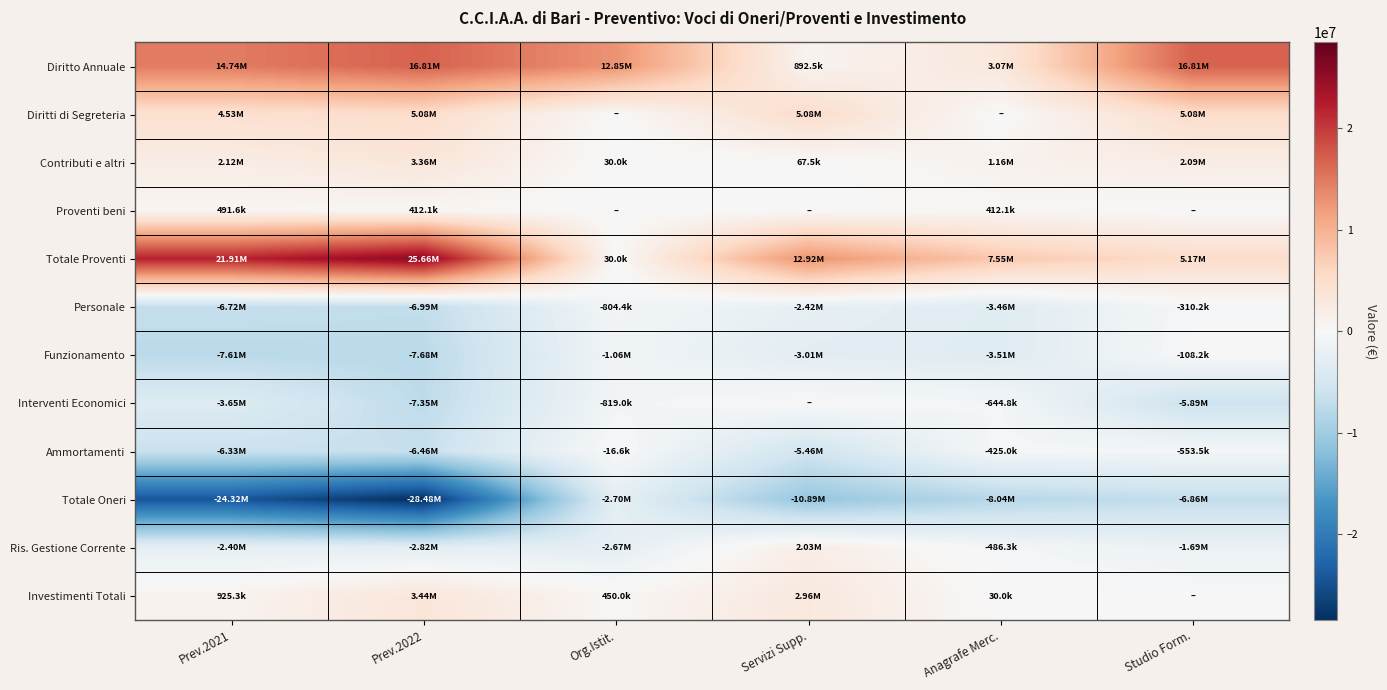

Reading left to right, extract all data points from this chart.

Diritto Annuale: Prev.2021=14744985.2	Prev.2022=16814825.2	Org.Istit.=12850210.0	Servizi Supp.=892499.1	Anagrafe Merc.=3072116.1	Studio Form.=16814825.2
Diritti di Segreteria: Prev.2021=4529000.0	Prev.2022=5081185.0	Org.Istit.=0.0	Servizi Supp.=5081185.0	Anagrafe Merc.=0.0	Studio Form.=5081185.0
Contributi e altri: Prev.2021=2117877.5	Prev.2022=3355819.6	Org.Istit.=30000.0	Servizi Supp.=67500.0	Anagrafe Merc.=1164257.0	Studio Form.=2094062.6
Proventi beni: Prev.2021=491631.2	Prev.2022=412129.2	Org.Istit.=0.0	Servizi Supp.=0.0	Anagrafe Merc.=412129.2	Studio Form.=0.0
Totale Proventi: Prev.2021=21913116.1	Prev.2022=25663959.0	Org.Istit.=30000.0	Servizi Supp.=12917710.0	Anagrafe Merc.=7550070.3	Studio Form.=5166178.8
Personale: Prev.2021=-6723094.1	Prev.2022=-6989946.7	Org.Istit.=-804412.5	Servizi Supp.=-2417153.5	Anagrafe Merc.=-3458157.0	Studio Form.=-310223.7
Funzionamento: Prev.2021=-7608482.1	Prev.2022=-7682549.8	Org.Istit.=-1058685.7	Servizi Supp.=-3007193.5	Anagrafe Merc.=-3508434.9	Studio Form.=-108235.6
Interventi Economici: Prev.2021=-3652692.5	Prev.2022=-7352395.9	Org.Istit.=-818995.0	Servizi Supp.=0.0	Anagrafe Merc.=-644765.9	Studio Form.=-5888634.9
Ammortamenti: Prev.2021=-6332481.5	Prev.2022=-6456277.8	Org.Istit.=-16576.6	Servizi Supp.=-5461266.0	Anagrafe Merc.=-424973.8	Studio Form.=-553461.4
Totale Oneri: Prev.2021=-24316750.2	Prev.2022=-28481170.1	Org.Istit.=-2698669.8	Servizi Supp.=-10885613.1	Anagrafe Merc.=-8036331.6	Studio Form.=-6860555.6
Ris. Gestione Corrente: Prev.2021=-2403634.0	Prev.2022=-2817211.1	Org.Istit.=-2668669.8	Servizi Supp.=2032096.9	Anagrafe Merc.=-486261.3	Studio Form.=-1694376.9
Investimenti Totali: Prev.2021=925280.9	Prev.2022=3442000.0	Org.Istit.=450000.0	Servizi Supp.=2962000.0	Anagrafe Merc.=30000.0	Studio Form.=0.0